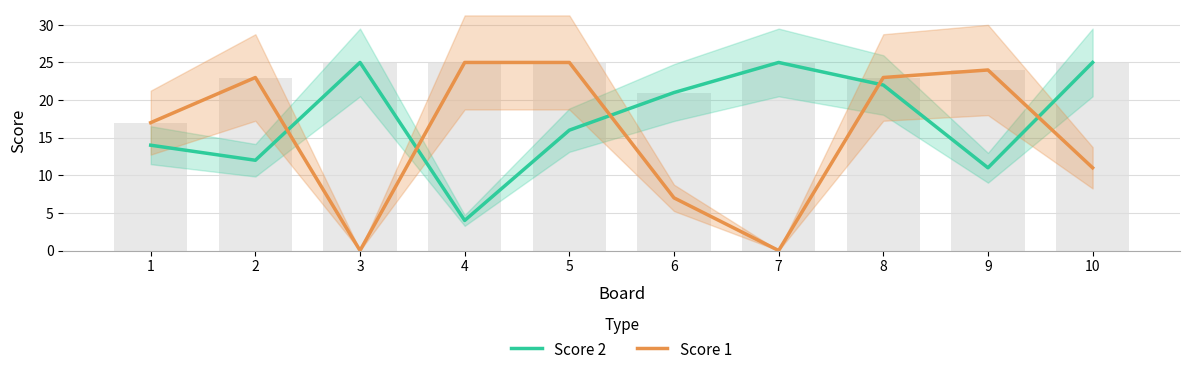

Reading right to left, list all the values displayed in this chart.

Score 2: 10=25	9=11	8=22	7=25	6=21	5=16	4=4	3=25	2=12	1=14
Score 1: 10=11	9=24	8=23	7=0	6=7	5=25	4=25	3=0	2=23	1=17